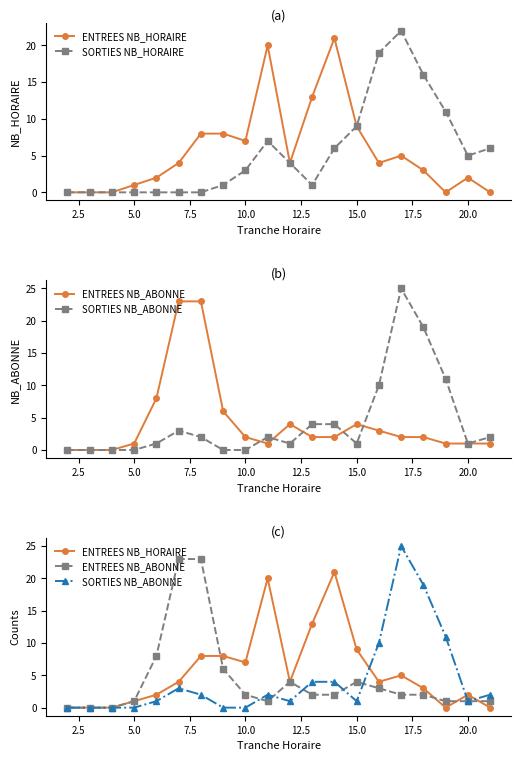

What are all the series names shown in the legend?

ENTREES NB_HORAIRE, SORTIES NB_HORAIRE, ENTREES NB_ABONNE, SORTIES NB_ABONNE